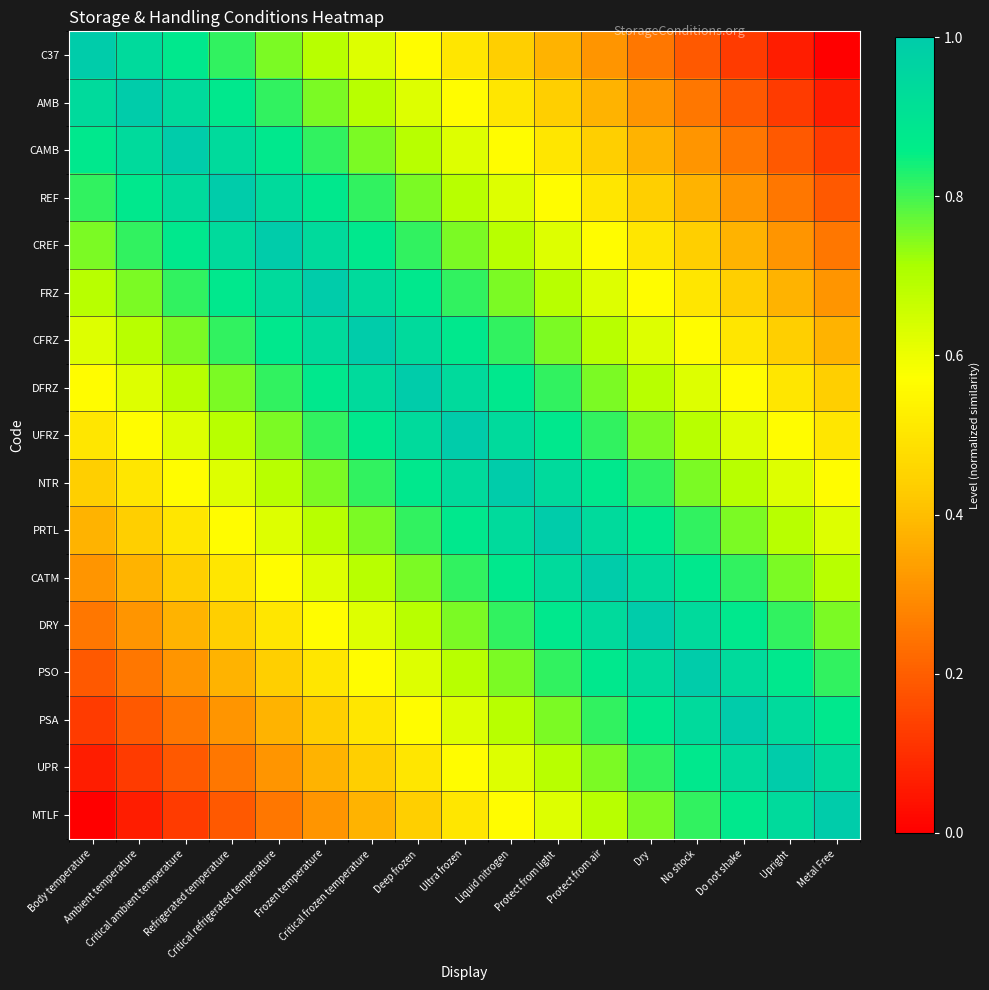

Between Critical ambient temperature and Critical frozen temperature, which is larger?

Critical ambient temperature